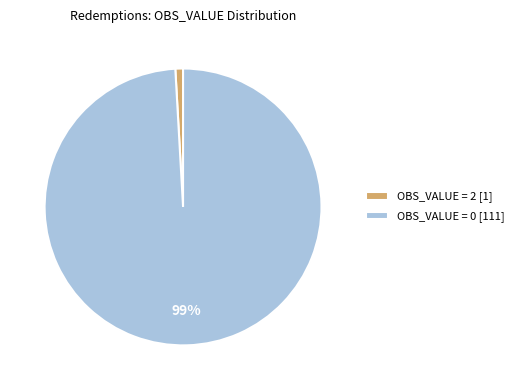

Which slice represents more than half of the pie?

OBS_VALUE = 0 [111]